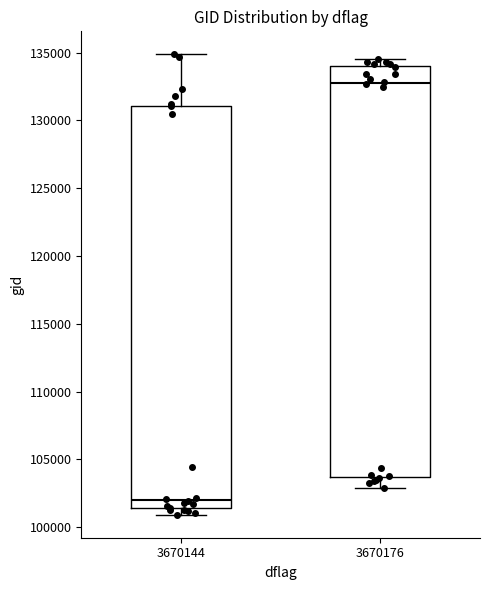

Where does the upper whisker of the box at x = 3670144 end on the y-axis? The values are not printed on the chart, so give them approximately, as read against the axis.

135000